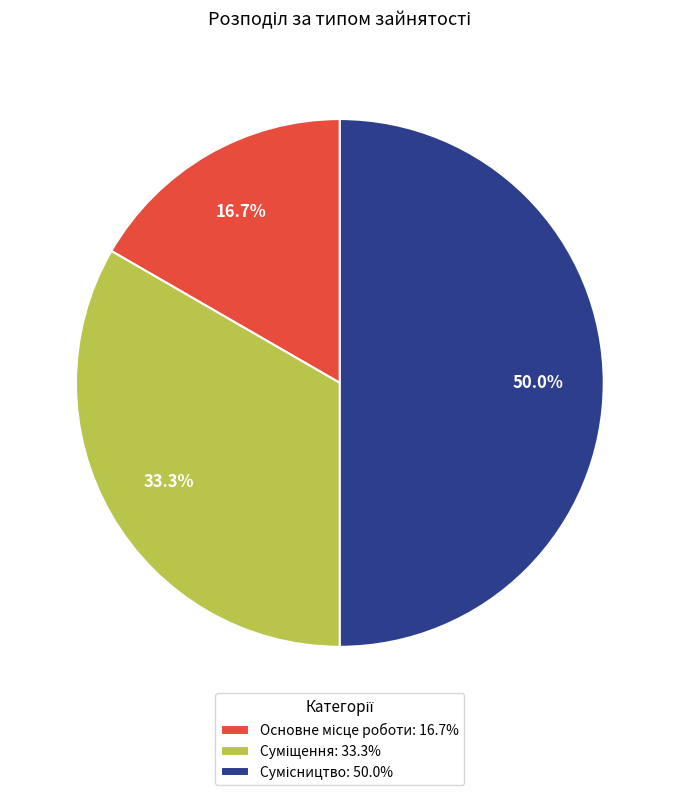

How many slices are in this pie chart?

3